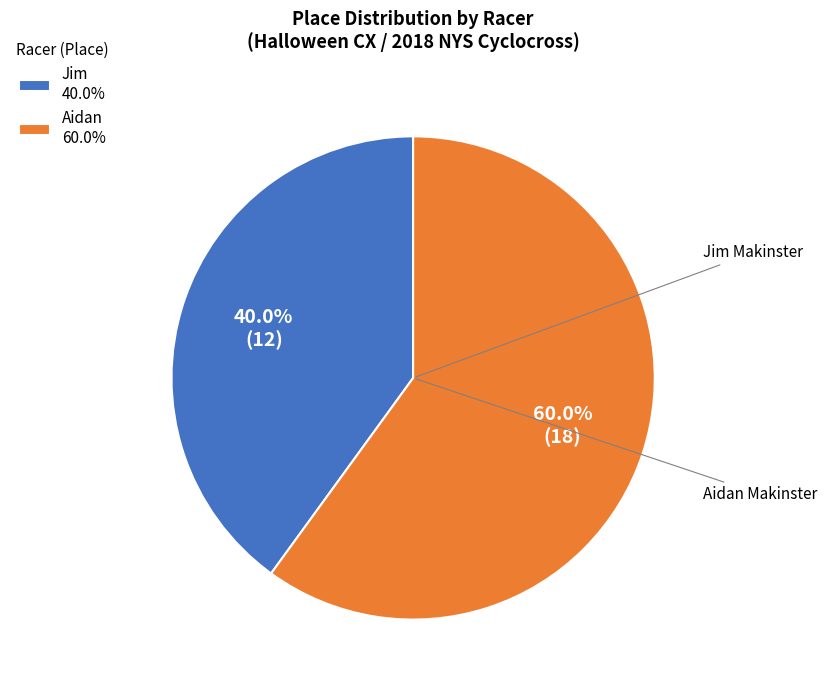

Does Aidan represent more than half of the total?

Yes